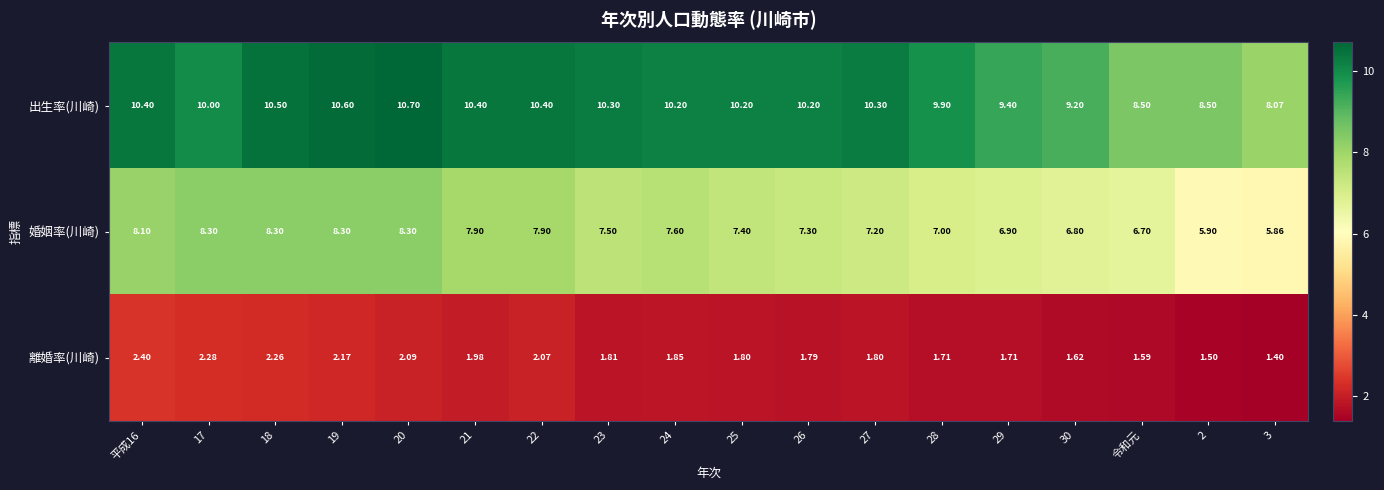

Which series has the largest total across all categories?

出生率(川崎)